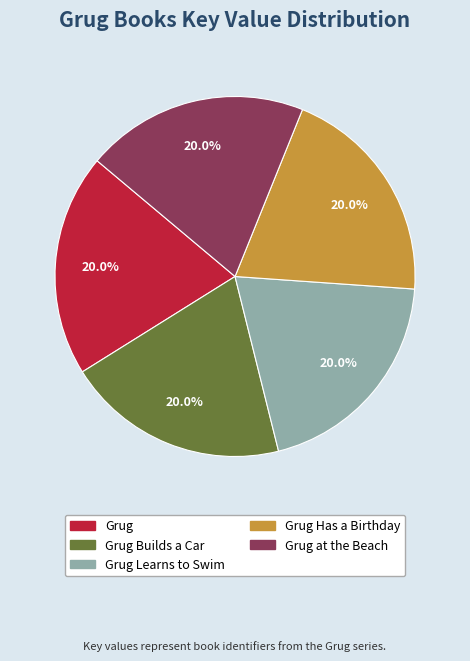

Does Grug Learns to Swim account for over 50% of the chart?

No